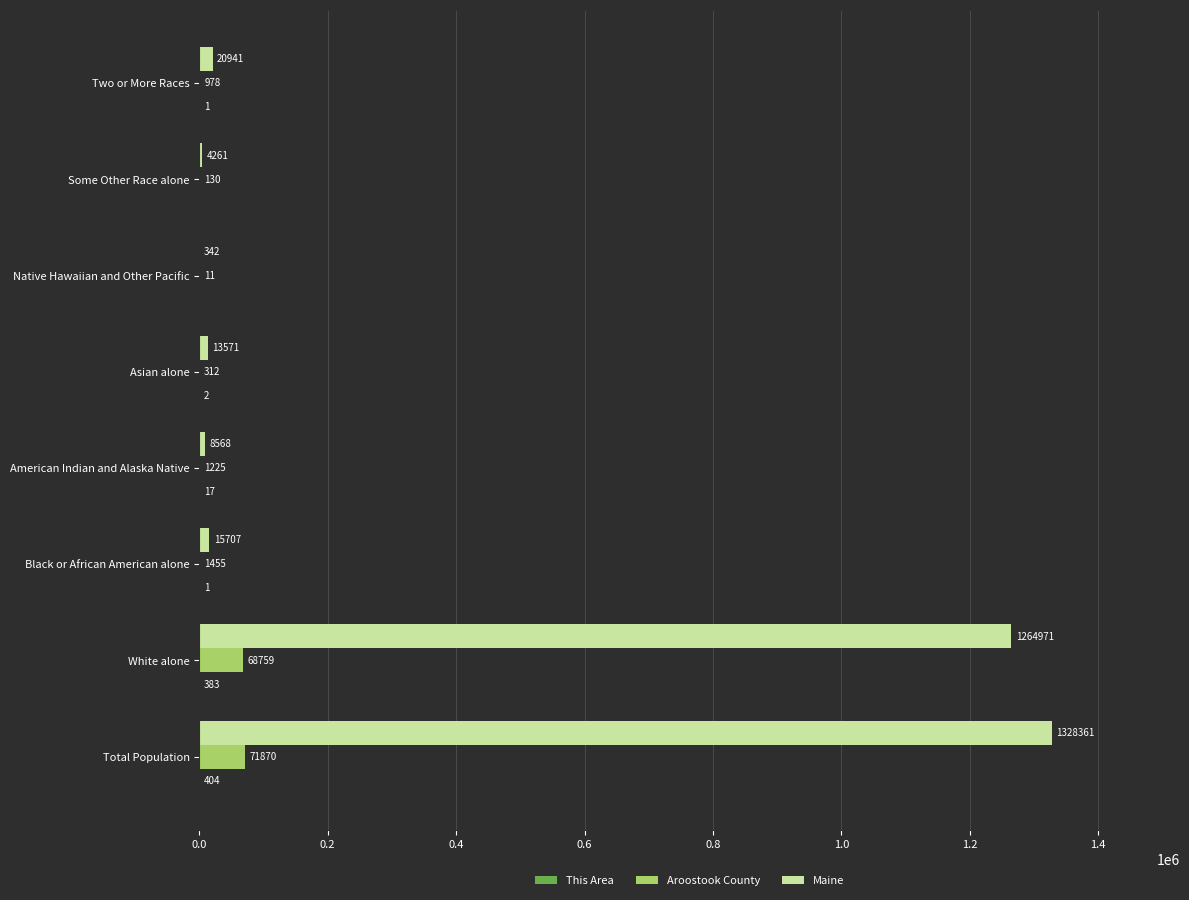

Which series has the widest spread of values?

Maine